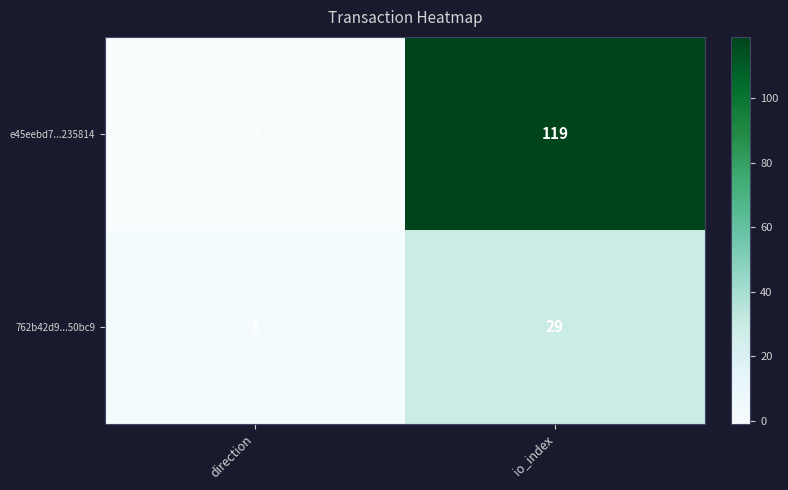

Which series has the widest spread of values?

e45eebd7...235814